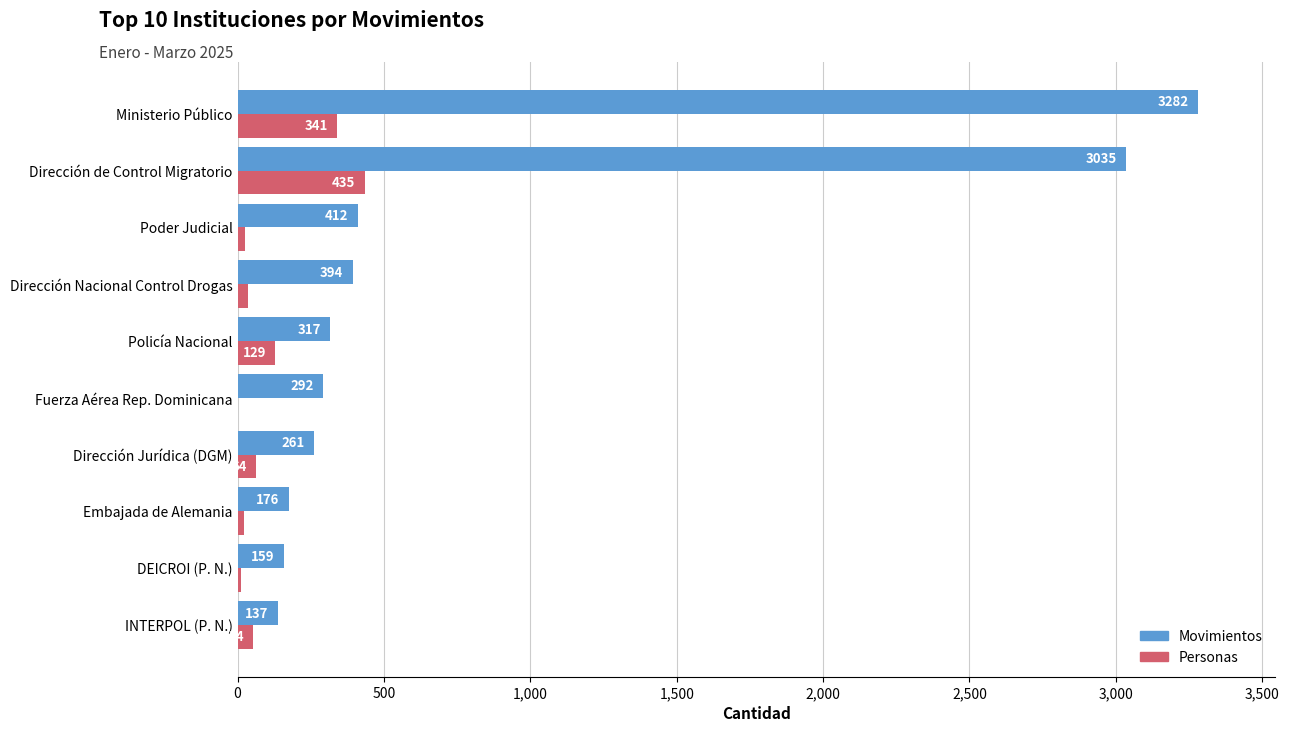

The Personas series shows 22 at Embajada de Alemania. True or false?

True